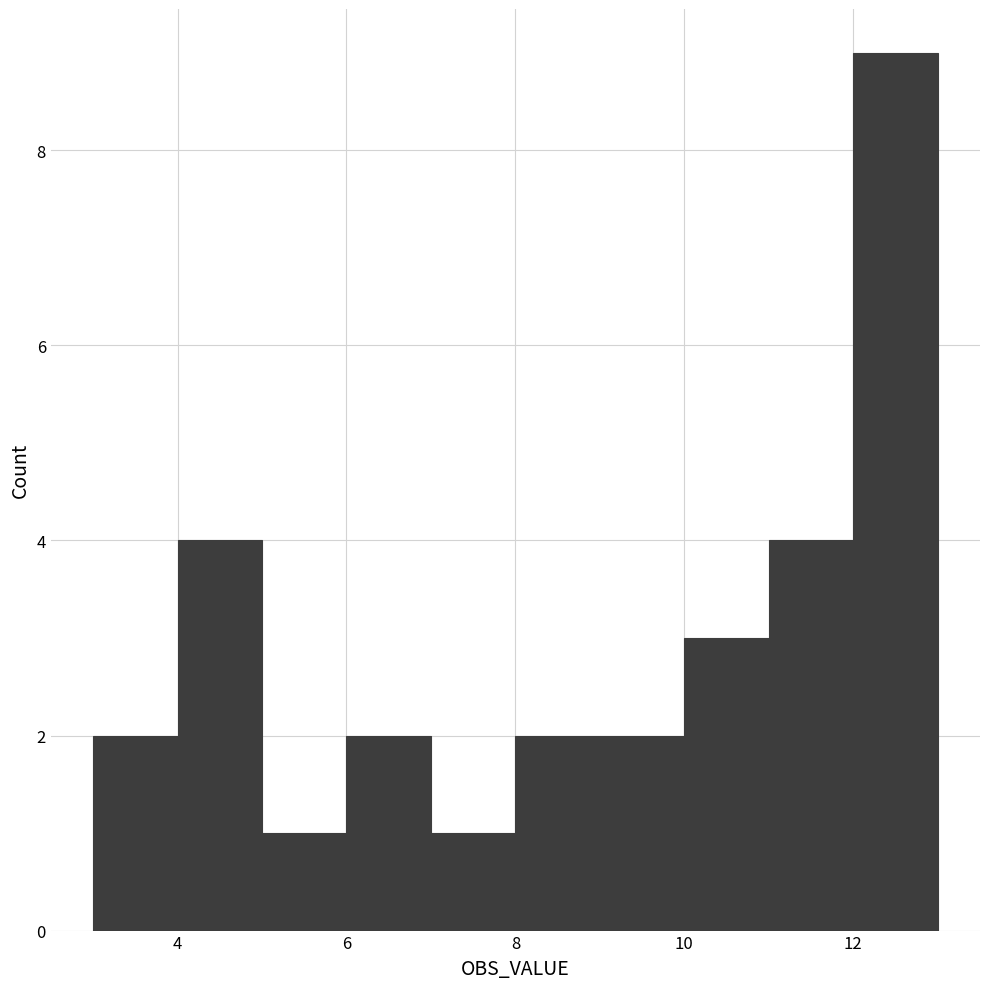

How tall is the bar that spans 4 to 5 on the x-axis? The values are not printed on the chart, so give them approximately, as read against the axis.

4